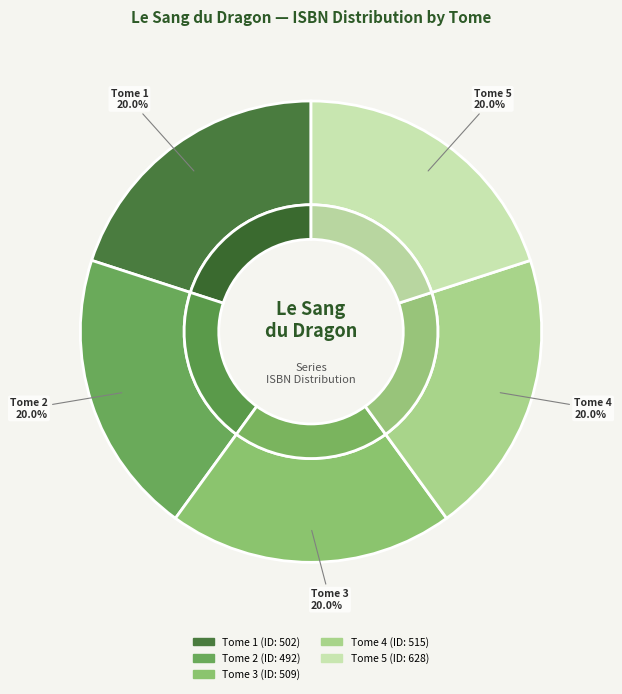

Which has a higher value, Tome 5 or Tome 2?

Tome 2